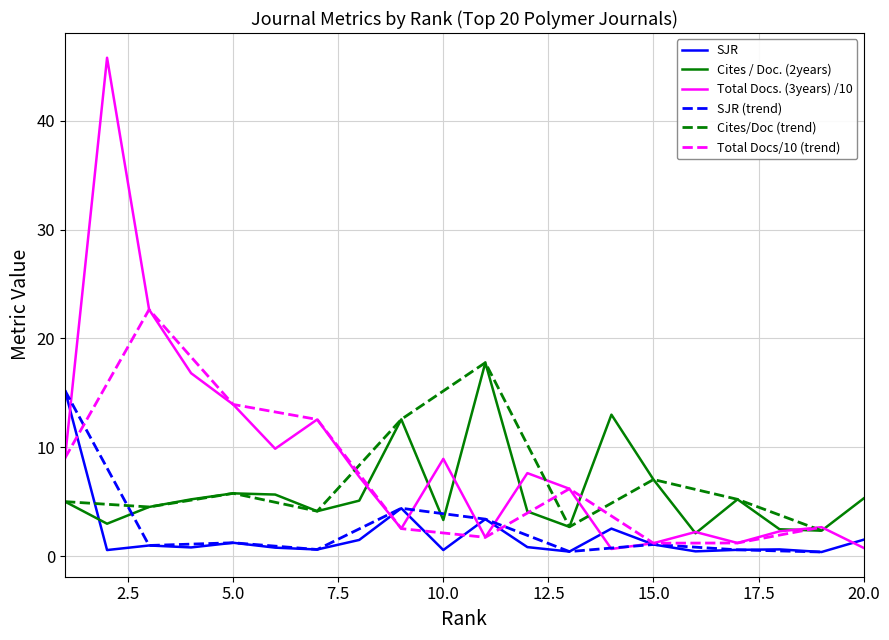

The SJR series shows 0.2 at 15. True or false?

False